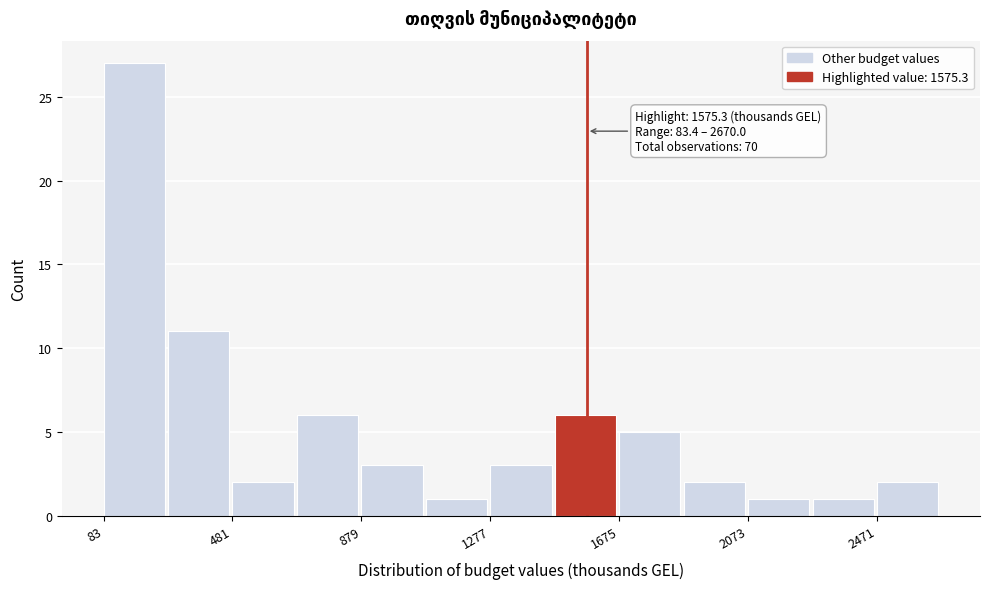

Read against the x-axis, roughly where is the centre of the tallest bar?

200